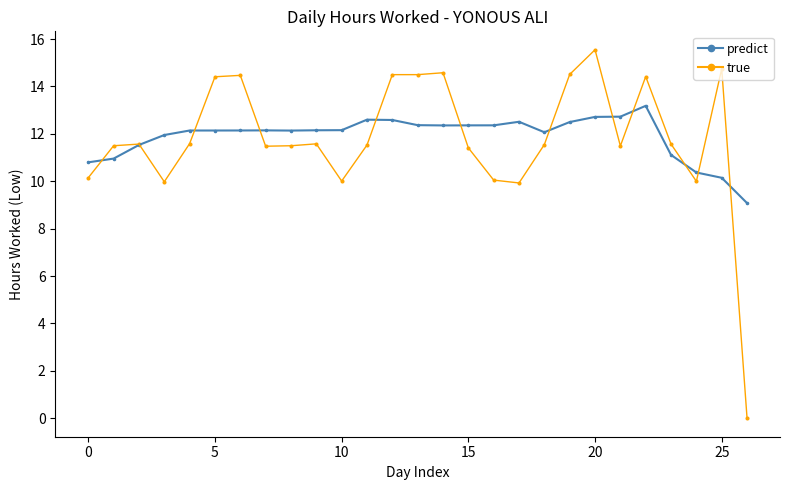

What is the maximum value shown in the chart?

15.6